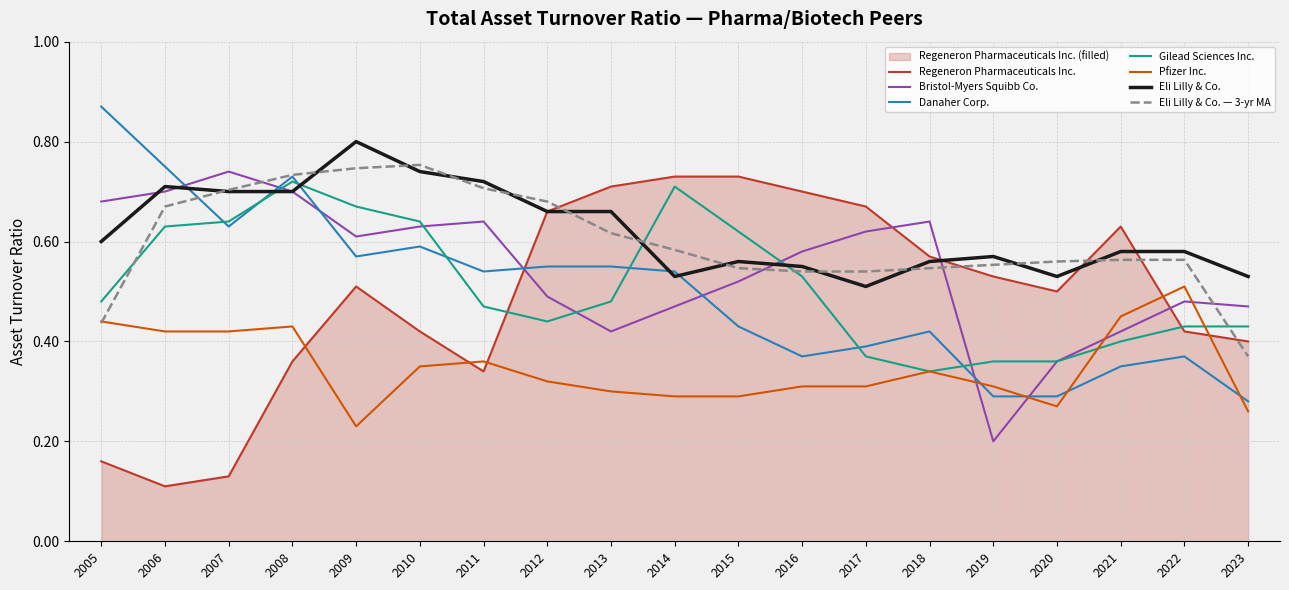

How many data points does each series have?

19